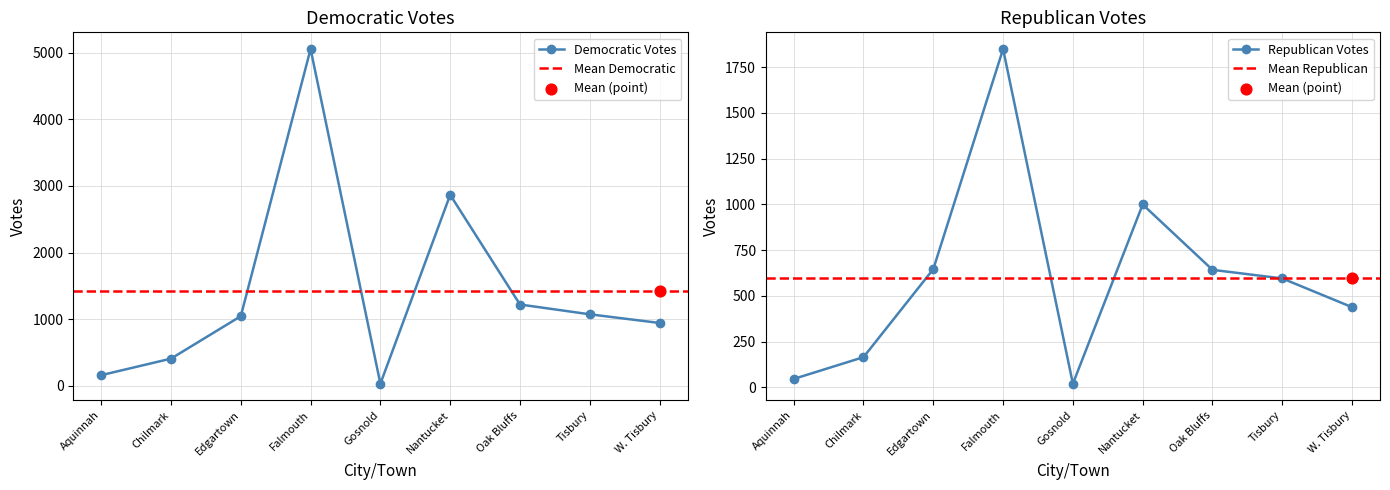

Which series has the largest total across all categories?

Democratic (Turkington)